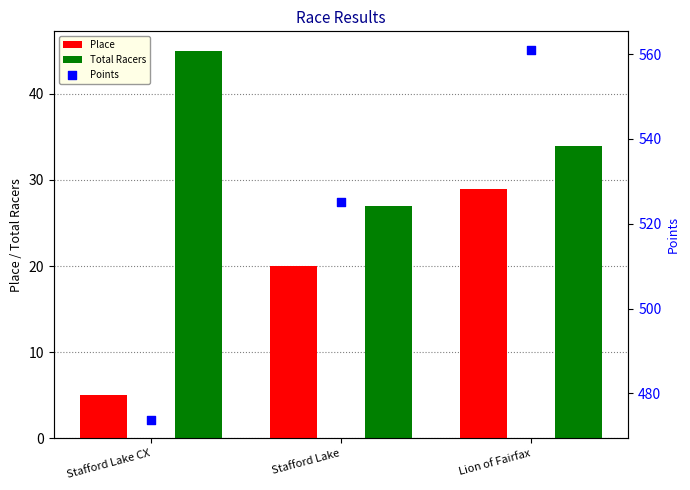

Which series has the widest spread of Y values?

Points